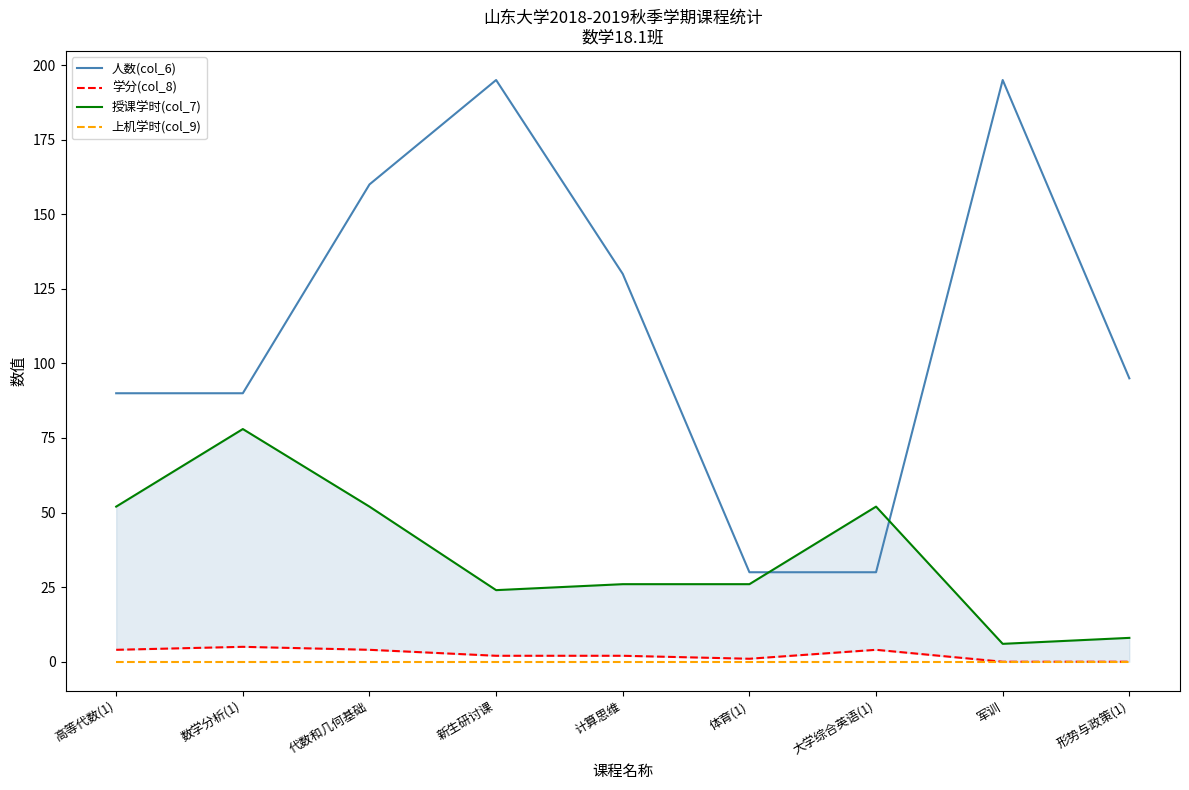

Reading right to left, what are all the values shown in this chart?

人数(col_6): 形势与政策(1)=95	军训=195	大学综合英语(1)=30	体育(1)=30	计算思维=130	新生研讨课=195	代数和几何基础=160	数学分析(1)=90	高等代数(1)=90
学分(col_8): 形势与政策(1)=0	军训=0	大学综合英语(1)=4	体育(1)=1	计算思维=2	新生研讨课=2	代数和几何基础=4	数学分析(1)=5	高等代数(1)=4
授课学时(col_7): 形势与政策(1)=8	军训=6	大学综合英语(1)=52	体育(1)=26	计算思维=26	新生研讨课=24	代数和几何基础=52	数学分析(1)=78	高等代数(1)=52
上机学时(col_9): 形势与政策(1)=0	军训=0	大学综合英语(1)=0	体育(1)=0	计算思维=0	新生研讨课=0	代数和几何基础=0	数学分析(1)=0	高等代数(1)=0